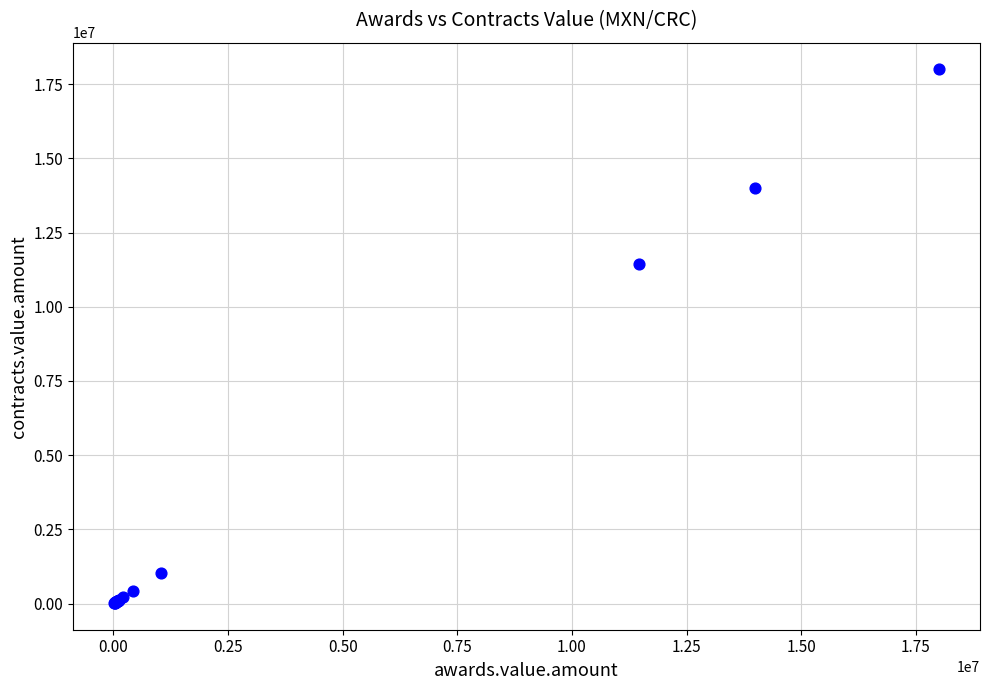

What Y value in the scatter plot is closest to 9008507?

11451837.4